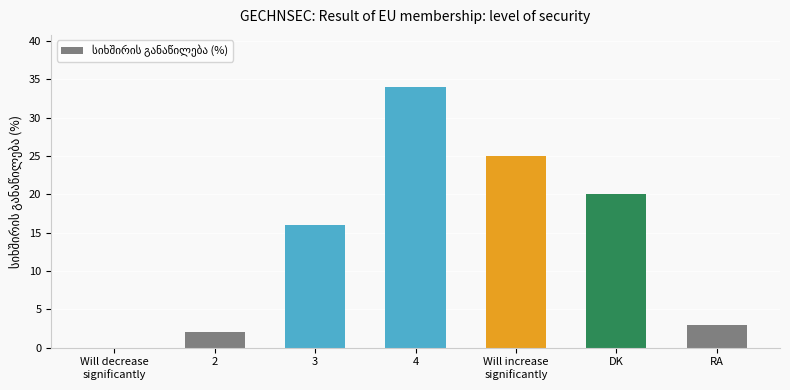

The chart shows a value of 35 at DK. True or false?

False